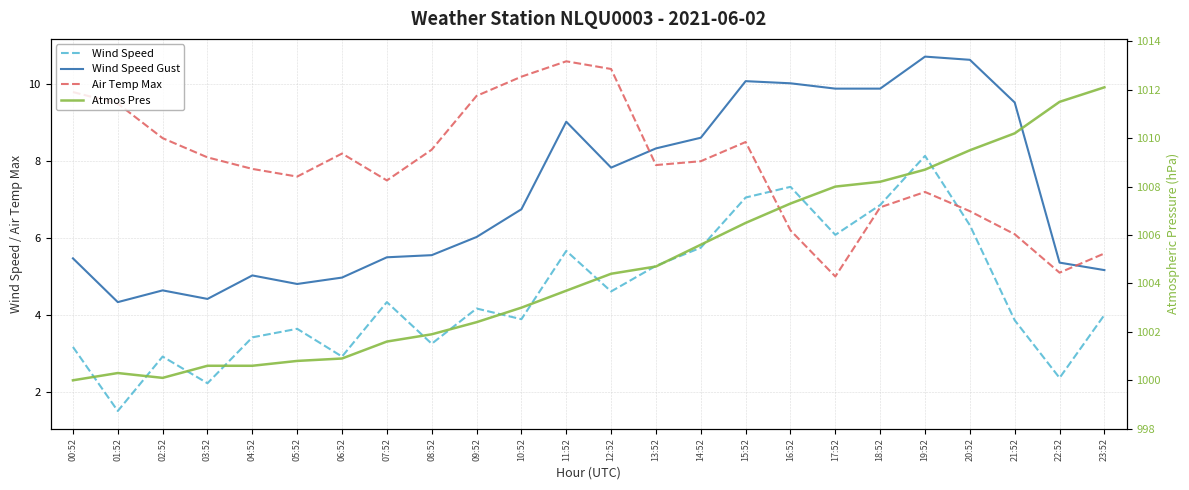

What is the sum of the Wind Speed Gust values at 15:52 and 08:52?

15.6